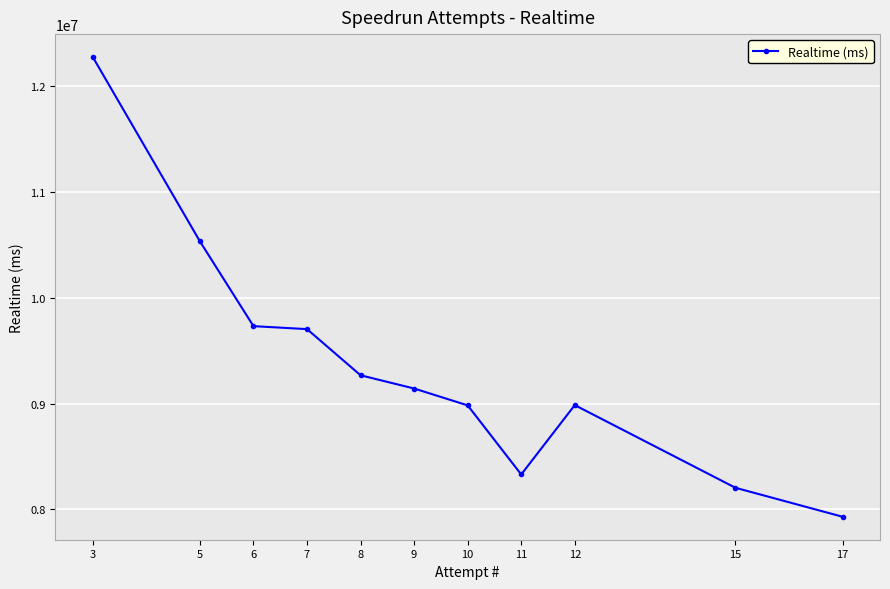

The value at 7 is 9705037. True or false?

True